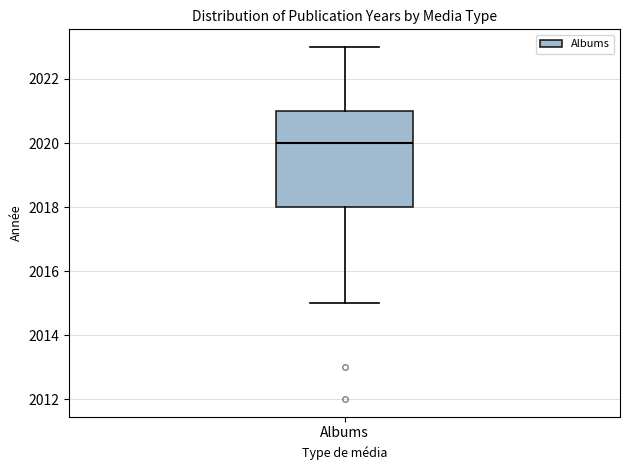

Transcribe this box plot: give where the median line is, the range the box spans, and where the two whiskers end, as read against the y-axis. The values are not printed on the chart, so give them approximately, as read against the axis.

median 2020, box 2018 to 2021, whiskers 2015 to 2023